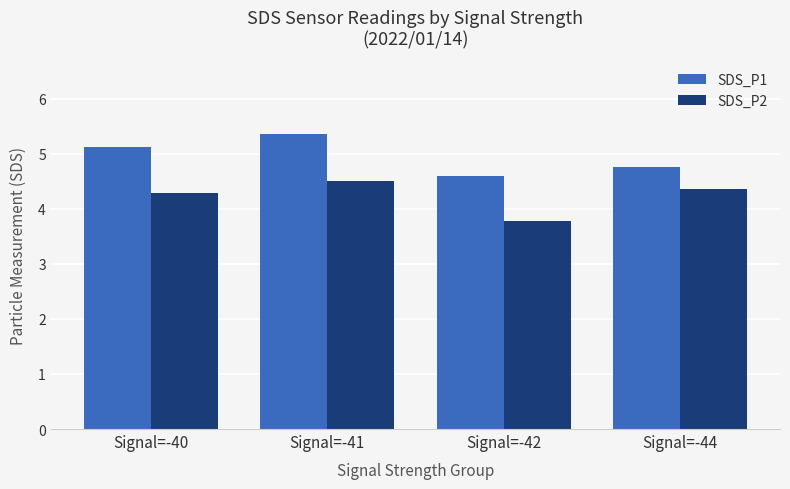

Which series has the largest total across all categories?

SDS_P1